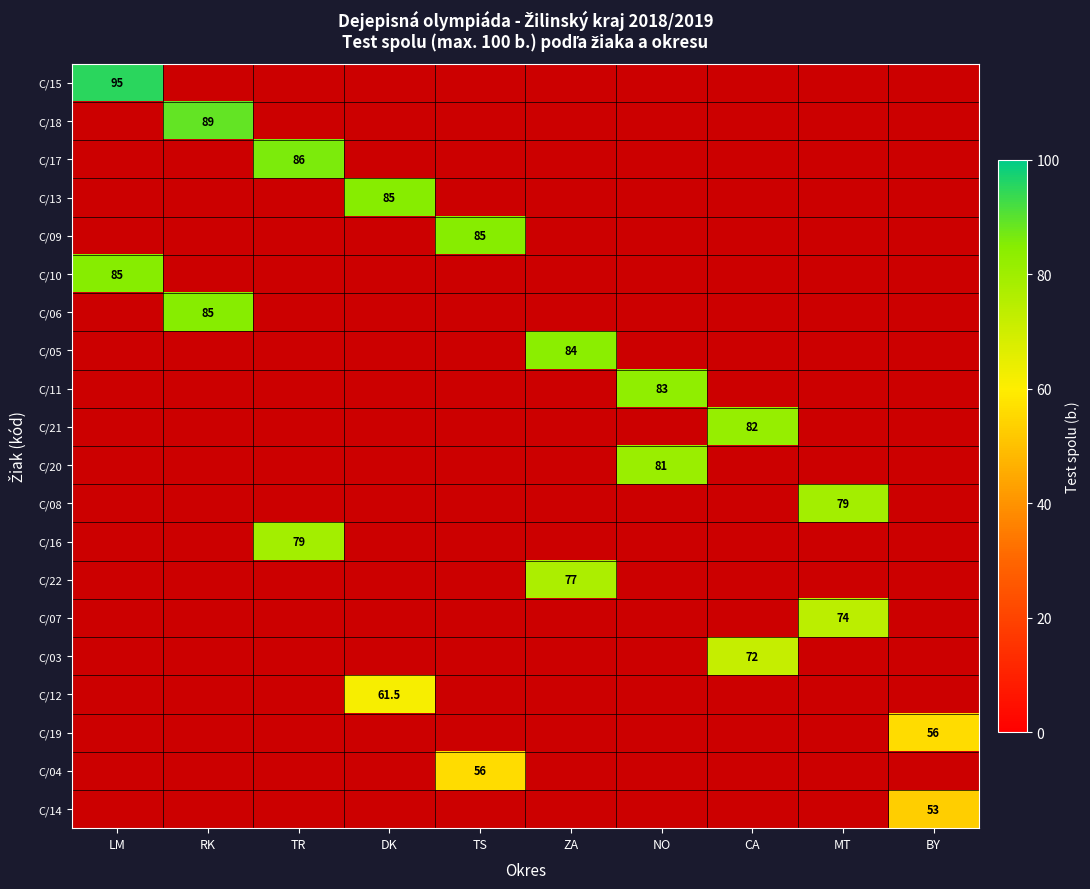

Is the value of C/21 at CA greater than the value of C/03 at CA?

Yes